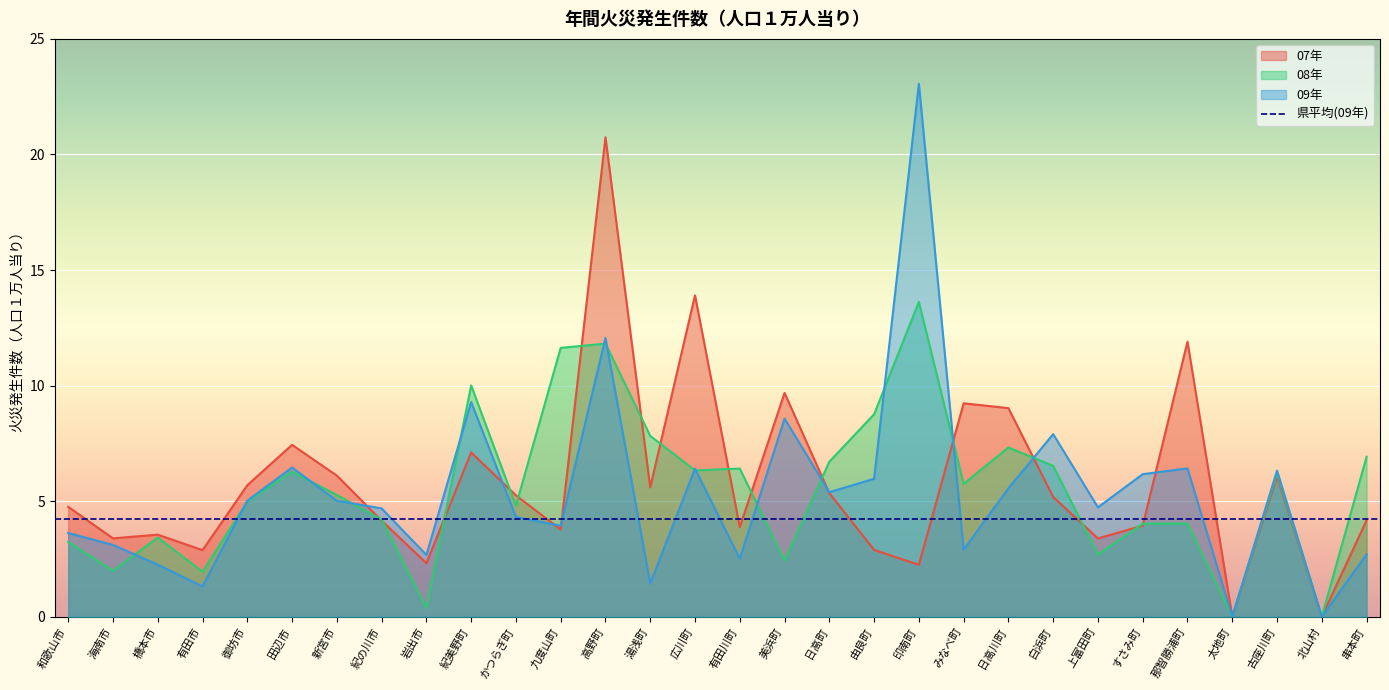

List the series in order of their peak value, highest first.

09年, 07年, 08年